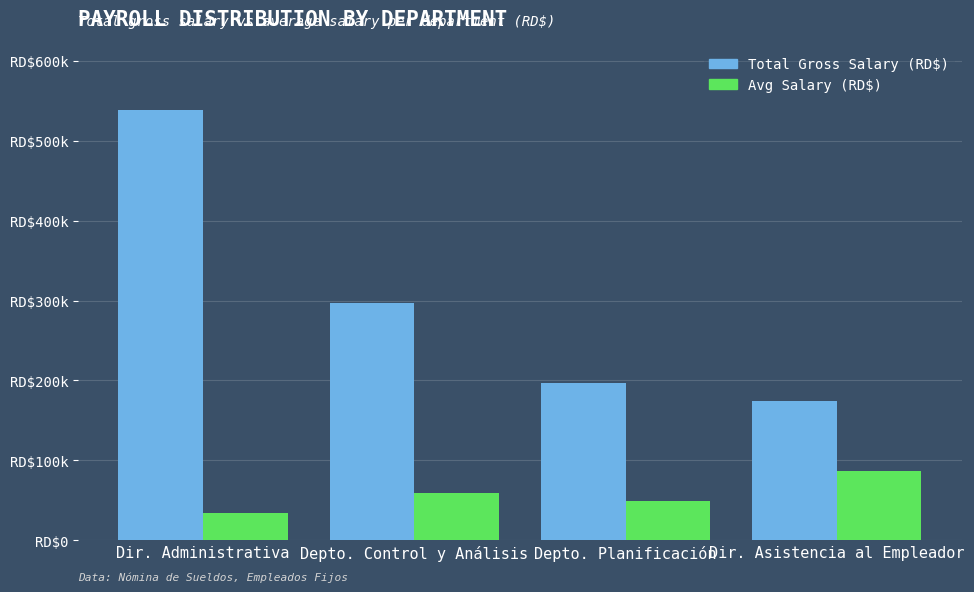

What is the difference between the maximum and minimum values in the Total Gross Salary (RD$) series?

364122.5